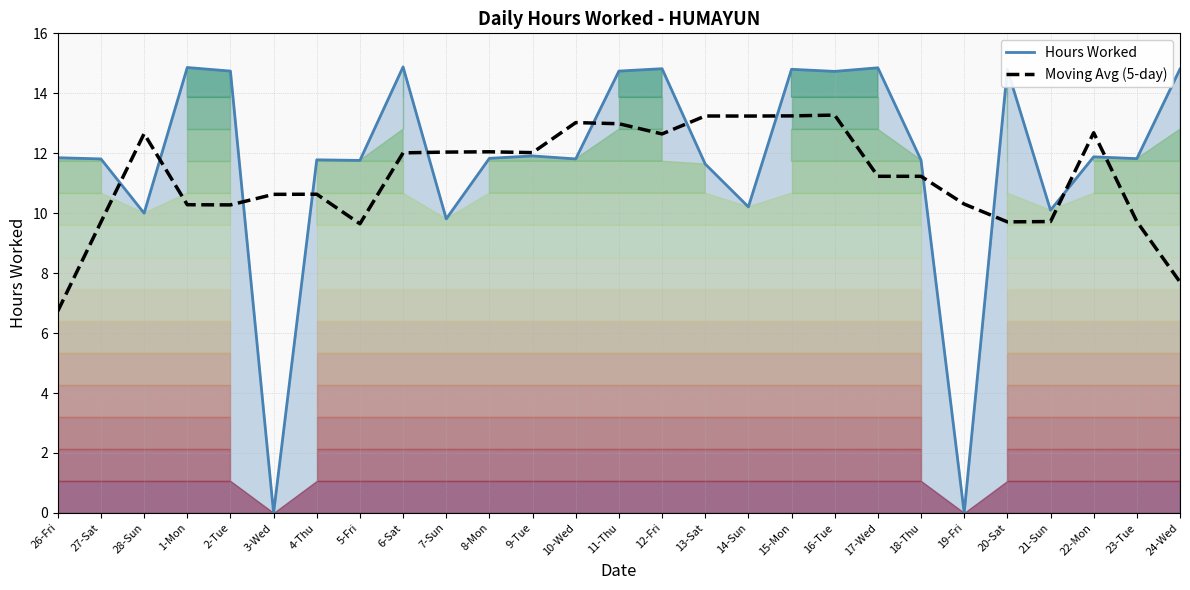

What is the difference between the maximum and minimum values in the Moving Avg (5-day) series?

6.5